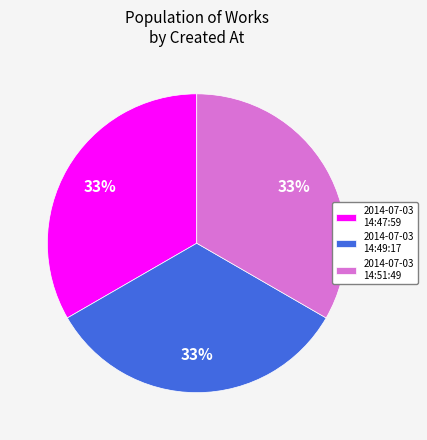

Does 2014-07-03 14:47:59 account for over 50% of the chart?

No